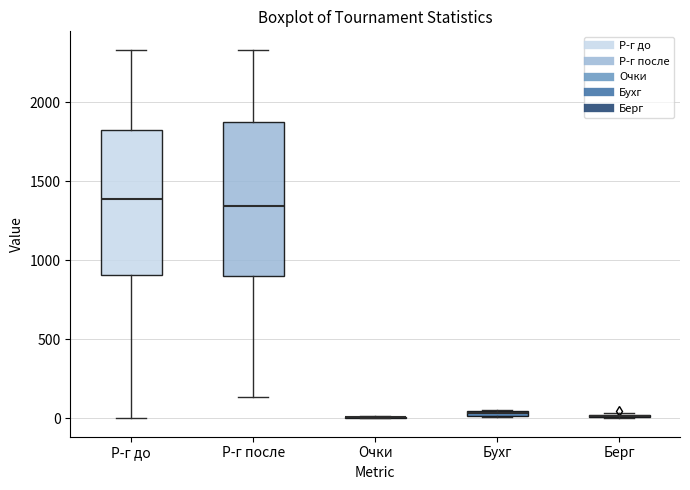

Which box is the tallest, from its lower edge to its upper edge?

Р-г после